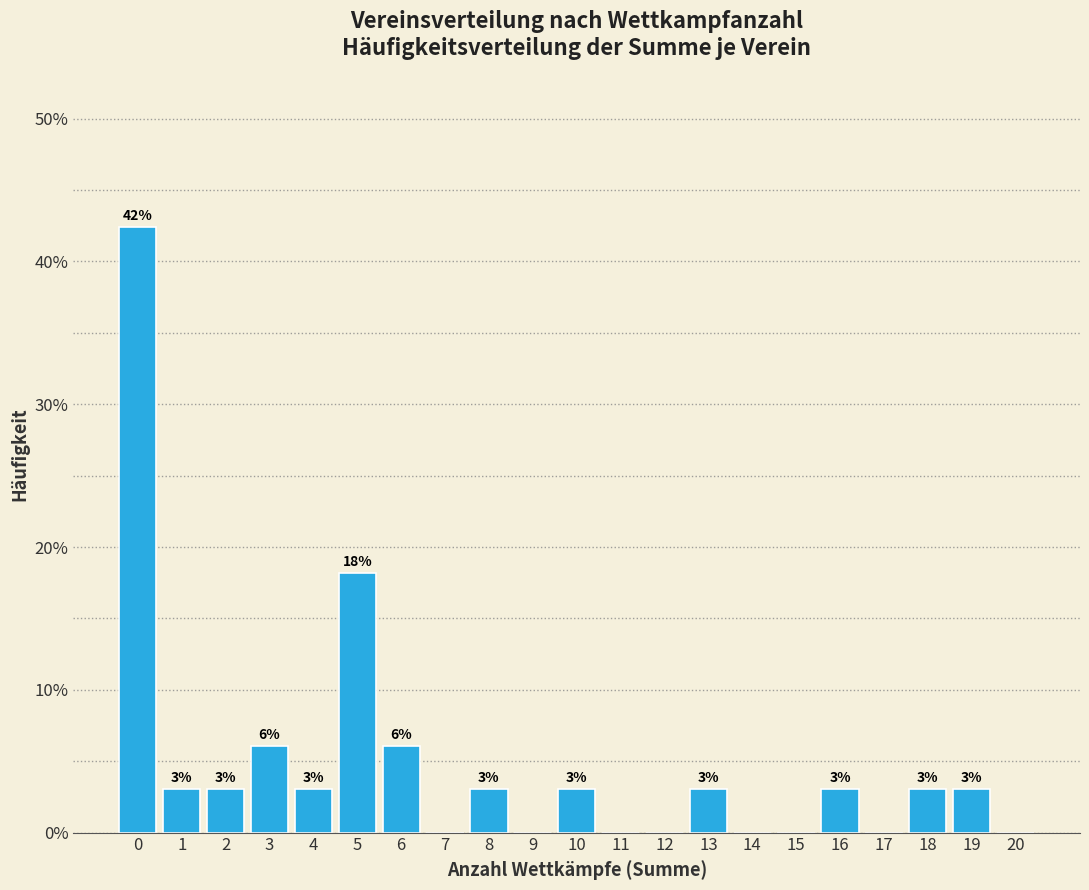

Where is the data nearest to the value 21?

5